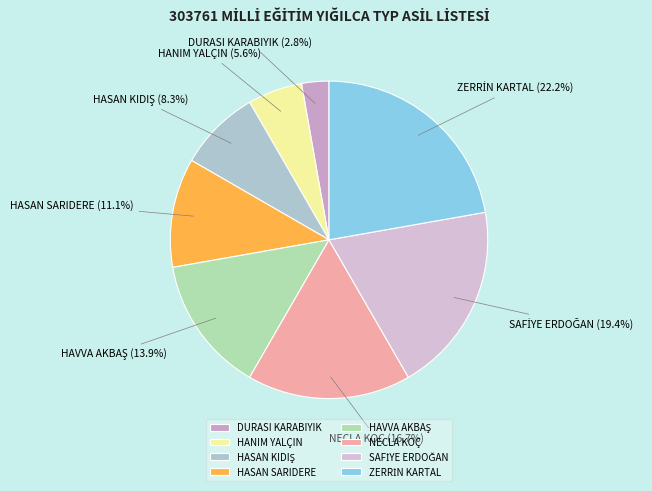

Does HASAN SARIDERE account for over 50% of the chart?

No